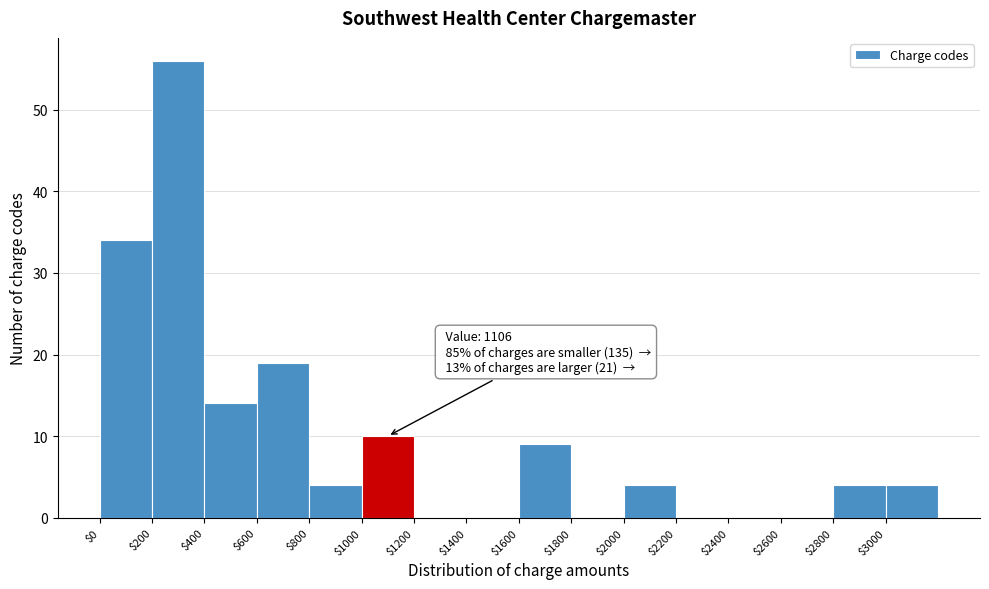

Which range on the x-axis has the tallest bar?

200 to 400